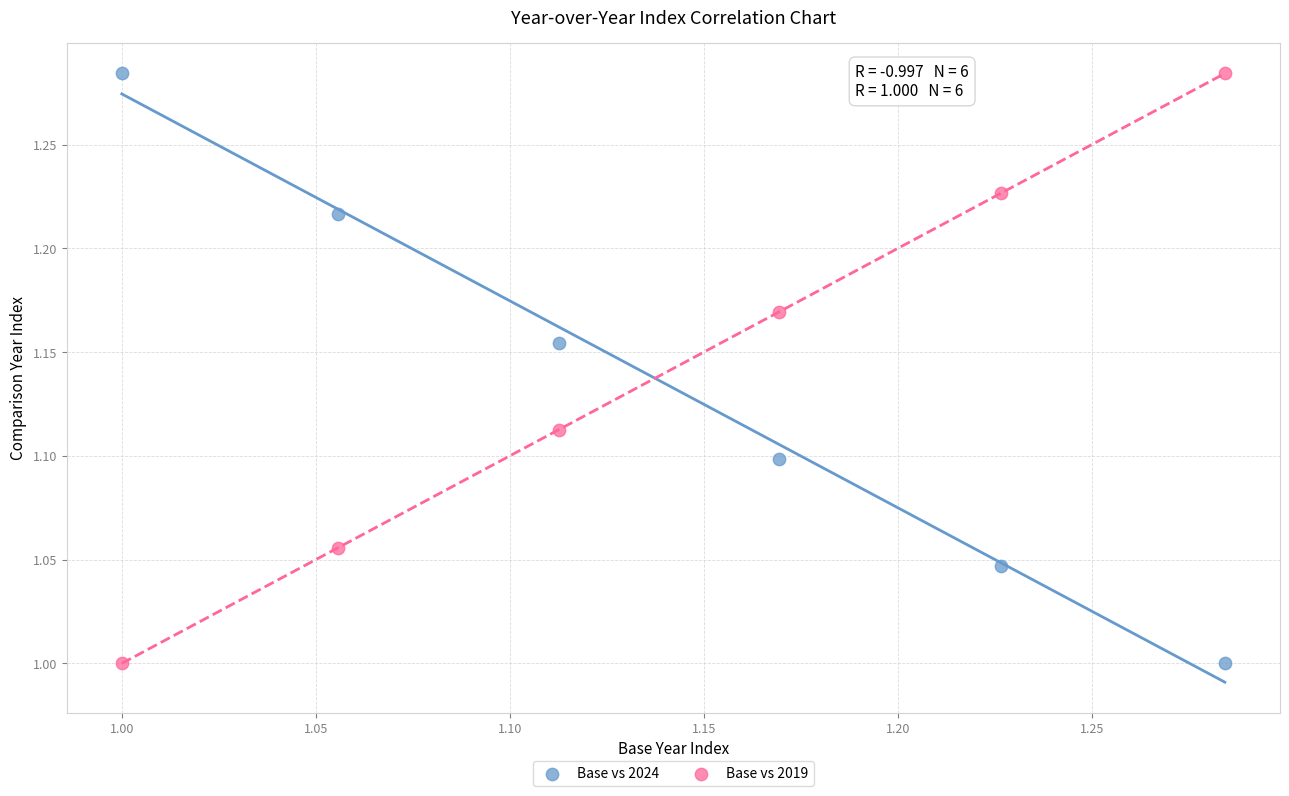

What is the X range (max minus min) for the scatter plot?

0.3